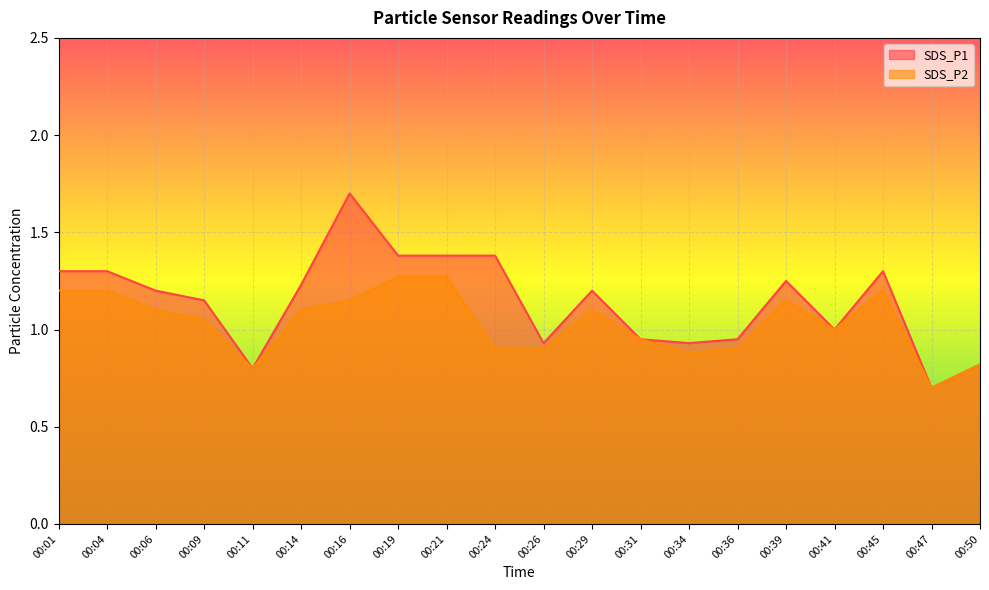

At which label does SDS_P1 reach its peak?

00:16